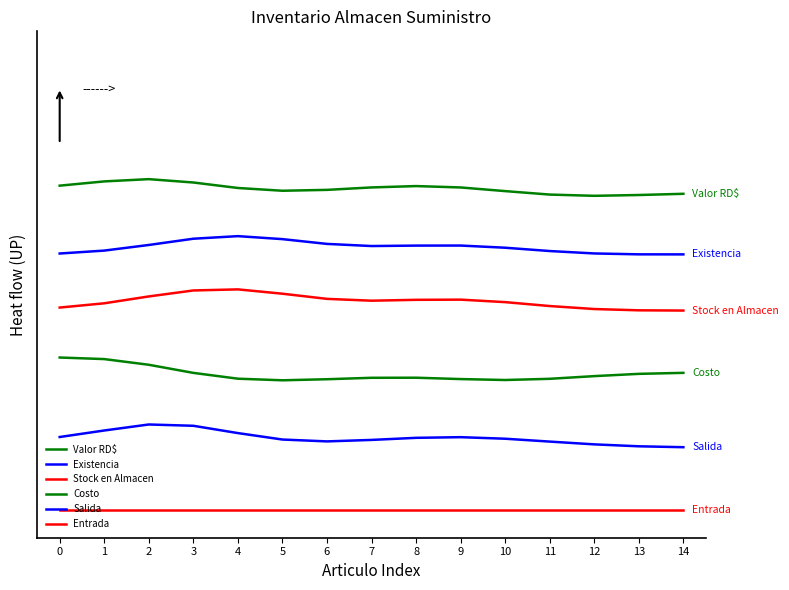

What is the spread (max minus min) of values at 2?

5.9